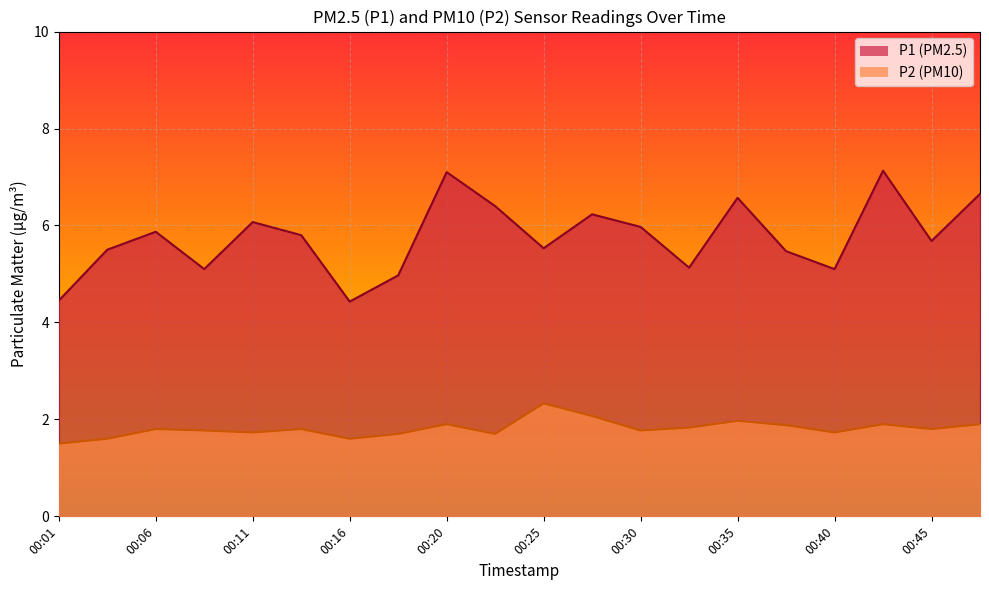

What is the value of the P2 point at the 1st from the left?

1.5